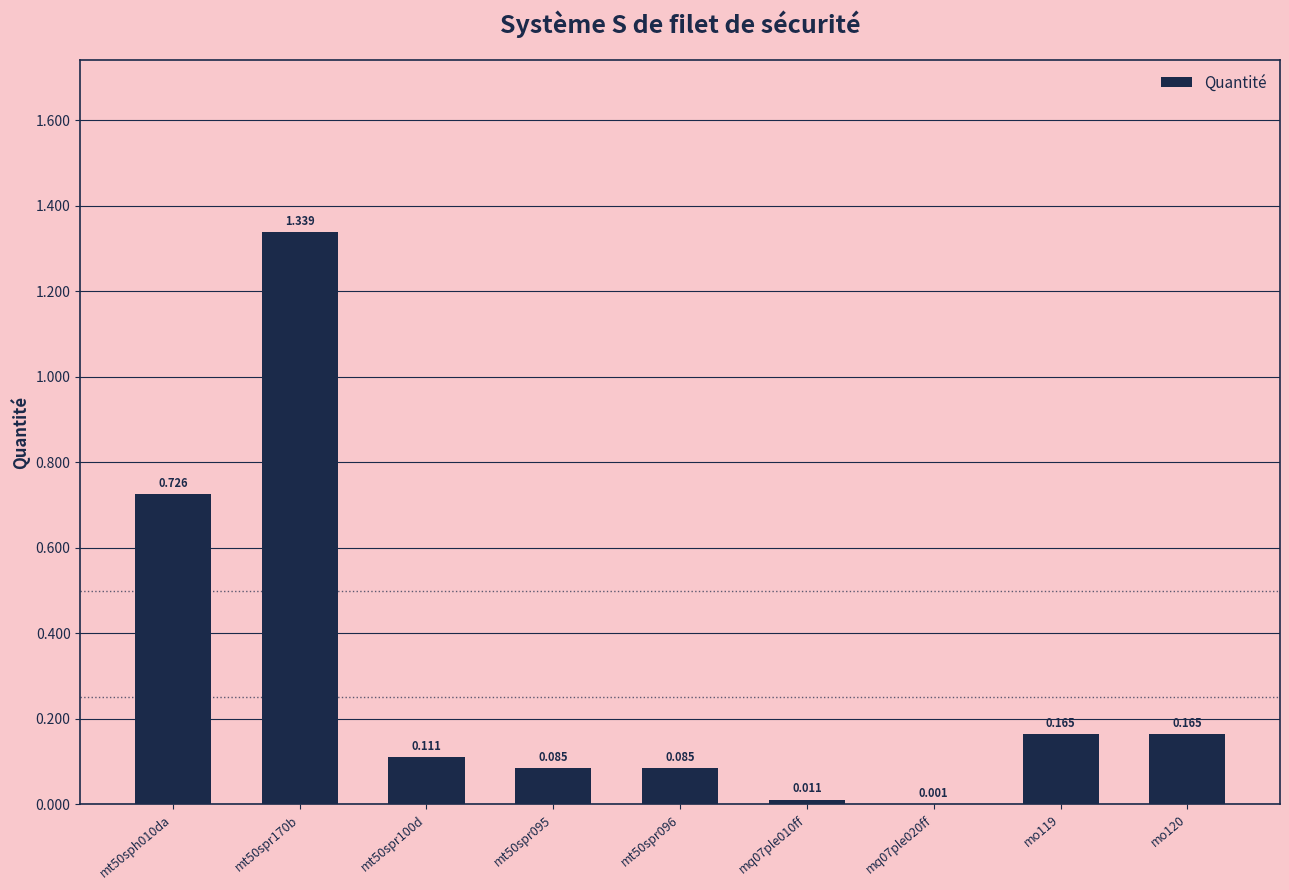

What is the label of the 6th bar from the left?

mq07ple010ff